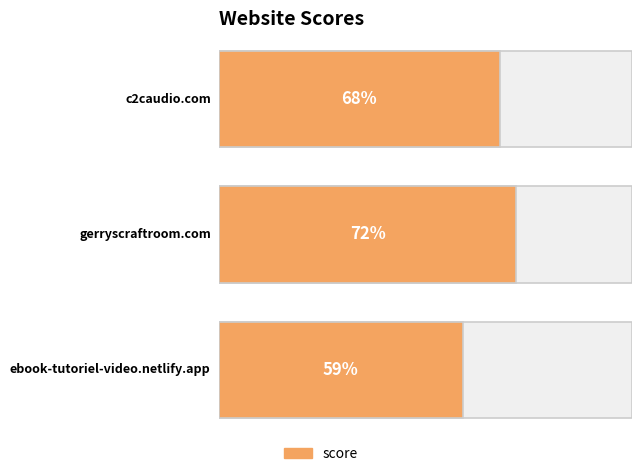

Approximately how many times larger is the value at c2caudio.com compared to gerryscraftroom.com?

0.9